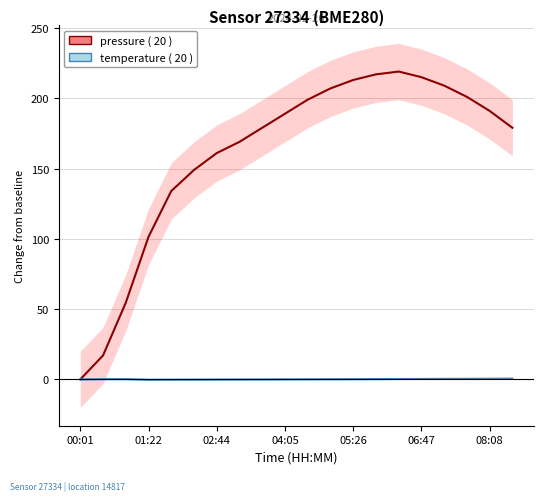

What is the total value across all series at 08:08?

191.5